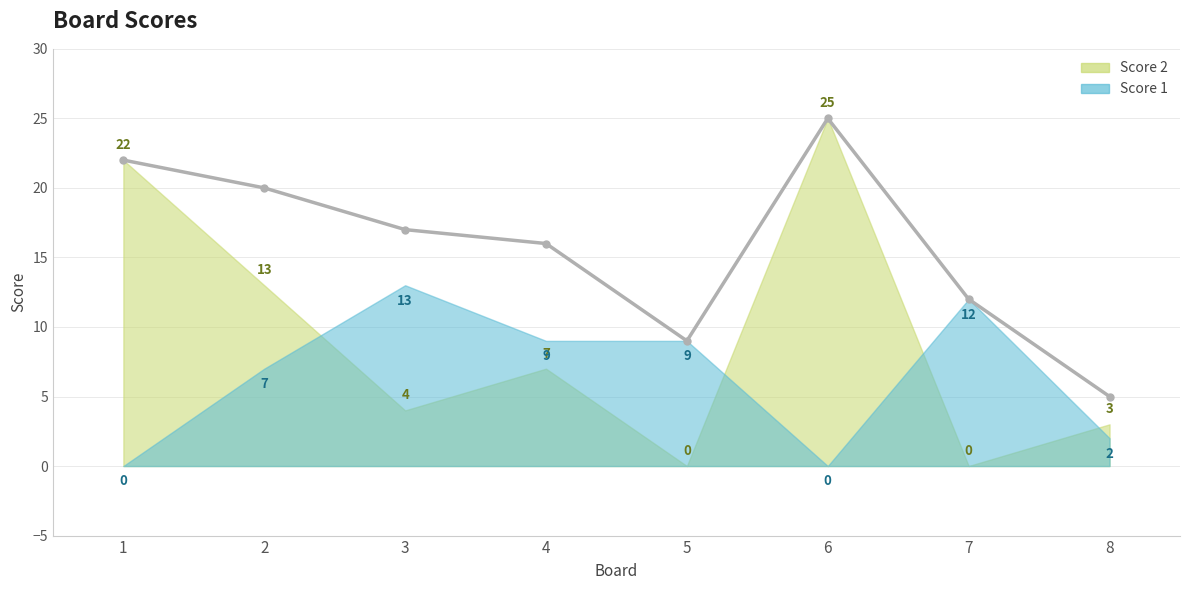

True or false: Score 1 and Score 2 cross at least once.

True